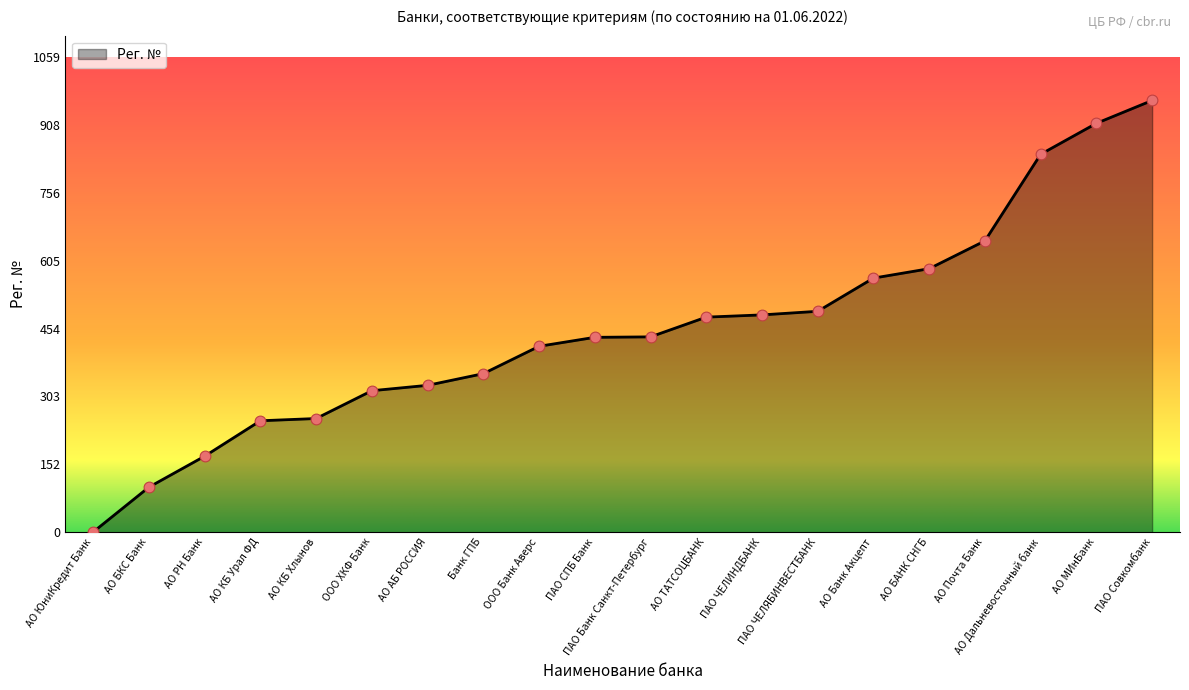

What is the change in value from АО БКС Банк to АО Дальневосточный банк?

+742